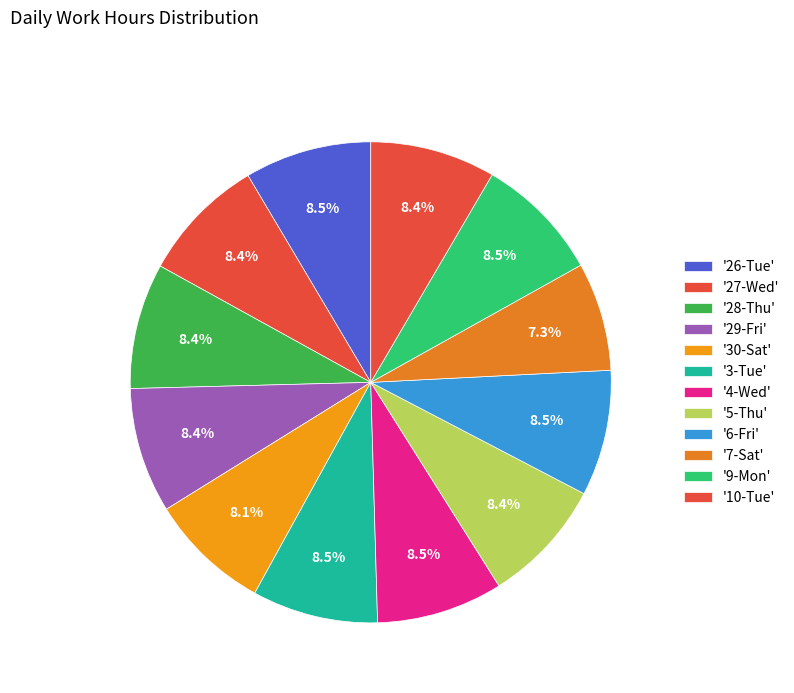

How many segments does this pie chart have?

12